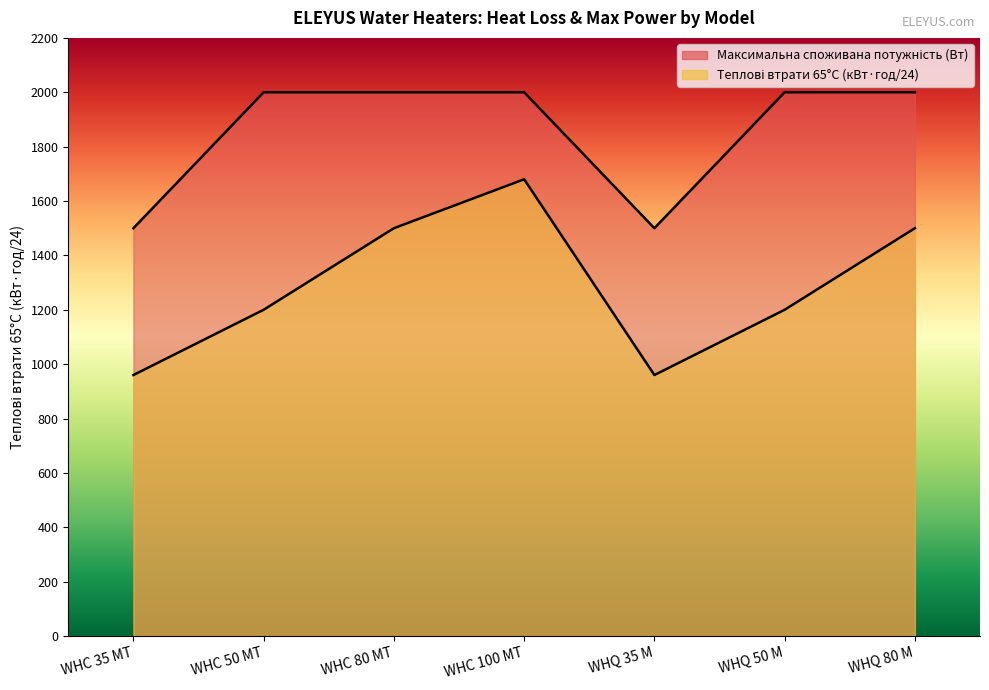

What is the approximate value of Максимальна споживана потужність (Вт) at WHQ 35 M, to the nearest 100?

1500